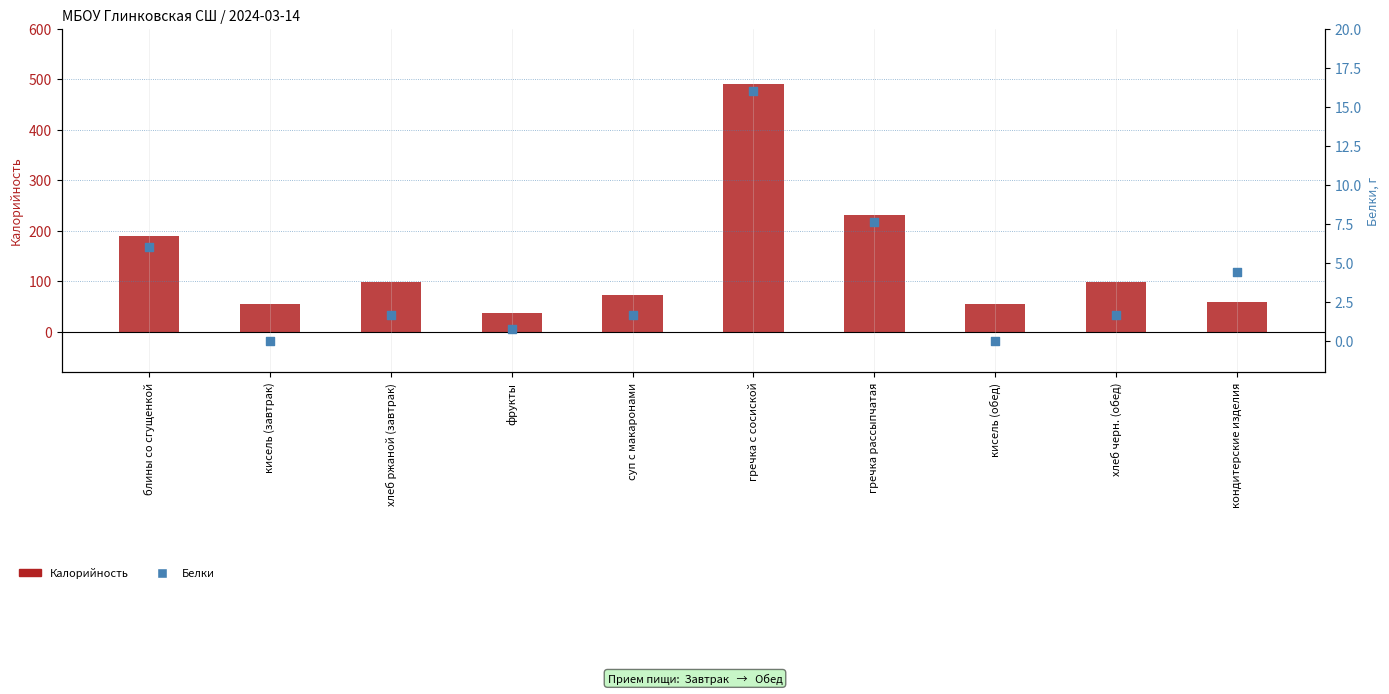

Which series has the largest Y range (max minus min)?

Калорийность